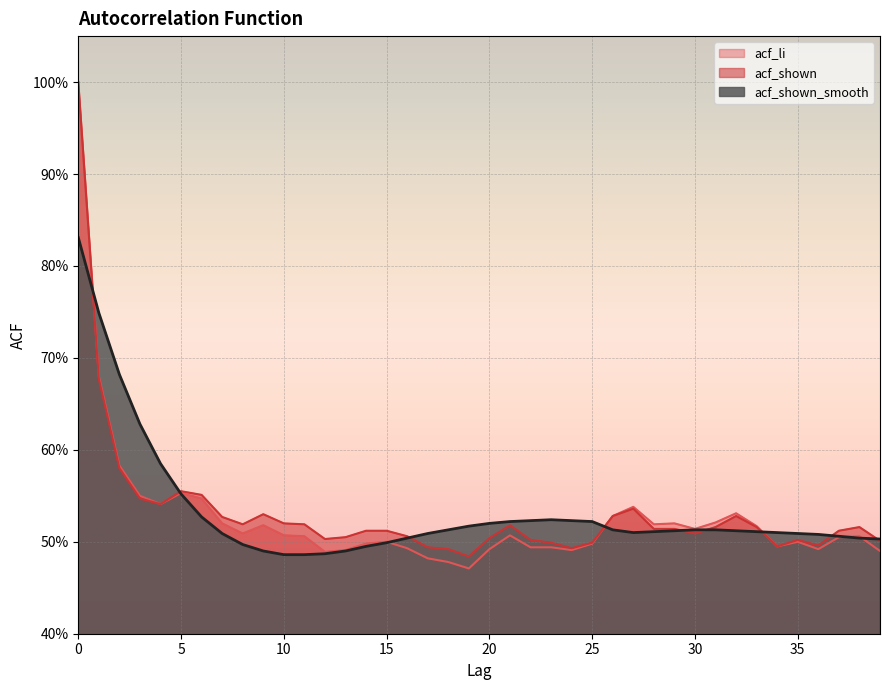

Reading left to right, what are all the values shown in this chart?

acf_li: 0=1.0	1=0.7	2=0.6	3=0.6	4=0.5	5=0.6	6=0.5	7=0.5	8=0.5	9=0.5	10=0.5	11=0.5	12=0.5	13=0.5	14=0.5	15=0.5	16=0.5	17=0.5	18=0.5	19=0.5	20=0.5	21=0.5	22=0.5	23=0.5	24=0.5	25=0.5	26=0.5	27=0.5	28=0.5	29=0.5	30=0.5	31=0.5	32=0.5	33=0.5	34=0.5	35=0.5	36=0.5	37=0.5	38=0.5	39=0.5
acf_shown: 0=1.0	1=0.7	2=0.6	3=0.5	4=0.5	5=0.6	6=0.6	7=0.5	8=0.5	9=0.5	10=0.5	11=0.5	12=0.5	13=0.5	14=0.5	15=0.5	16=0.5	17=0.5	18=0.5	19=0.5	20=0.5	21=0.5	22=0.5	23=0.5	24=0.5	25=0.5	26=0.5	27=0.5	28=0.5	29=0.5	30=0.5	31=0.5	32=0.5	33=0.5	34=0.5	35=0.5	36=0.5	37=0.5	38=0.5	39=0.5
acf_shown_smooth: 0=0.8	1=0.7	2=0.7	3=0.6	4=0.6	5=0.6	6=0.5	7=0.5	8=0.5	9=0.5	10=0.5	11=0.5	12=0.5	13=0.5	14=0.5	15=0.5	16=0.5	17=0.5	18=0.5	19=0.5	20=0.5	21=0.5	22=0.5	23=0.5	24=0.5	25=0.5	26=0.5	27=0.5	28=0.5	29=0.5	30=0.5	31=0.5	32=0.5	33=0.5	34=0.5	35=0.5	36=0.5	37=0.5	38=0.5	39=0.5